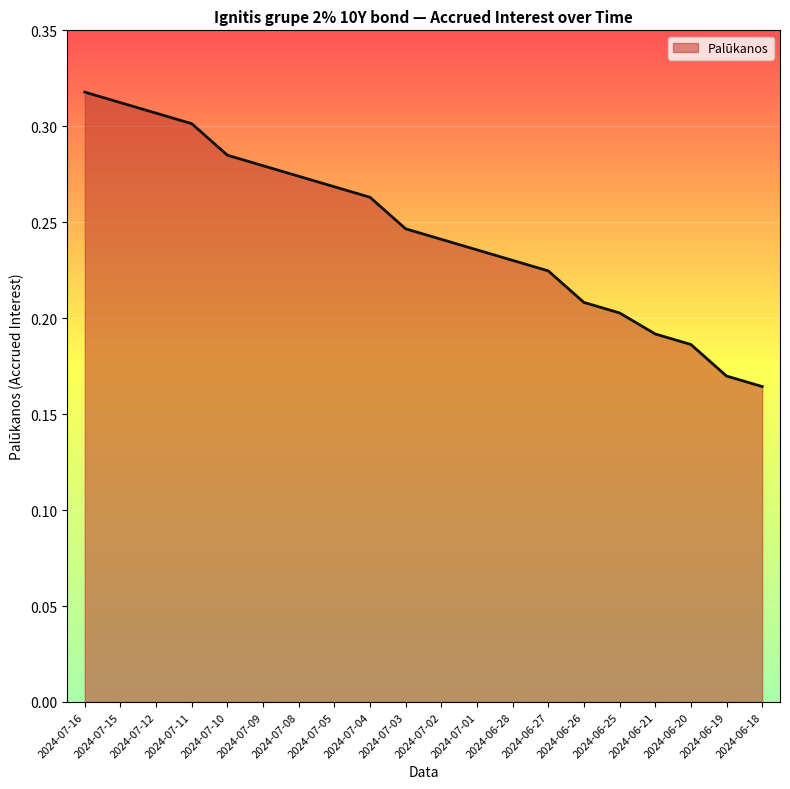

What position from the left is 2024-06-25?

16